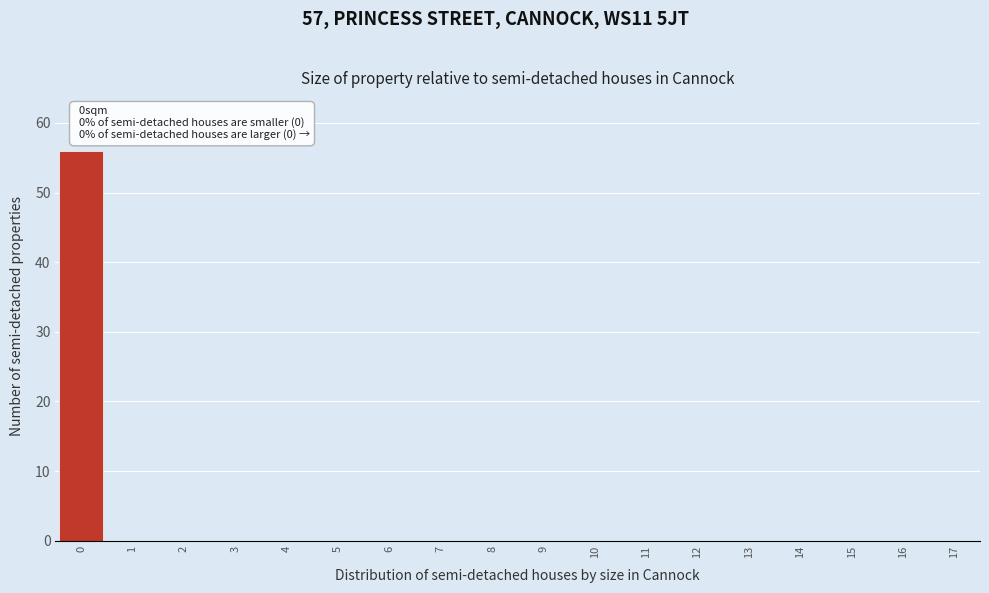

Over which range of the x-axis is the bar tallest?

-0.5 to 0.5